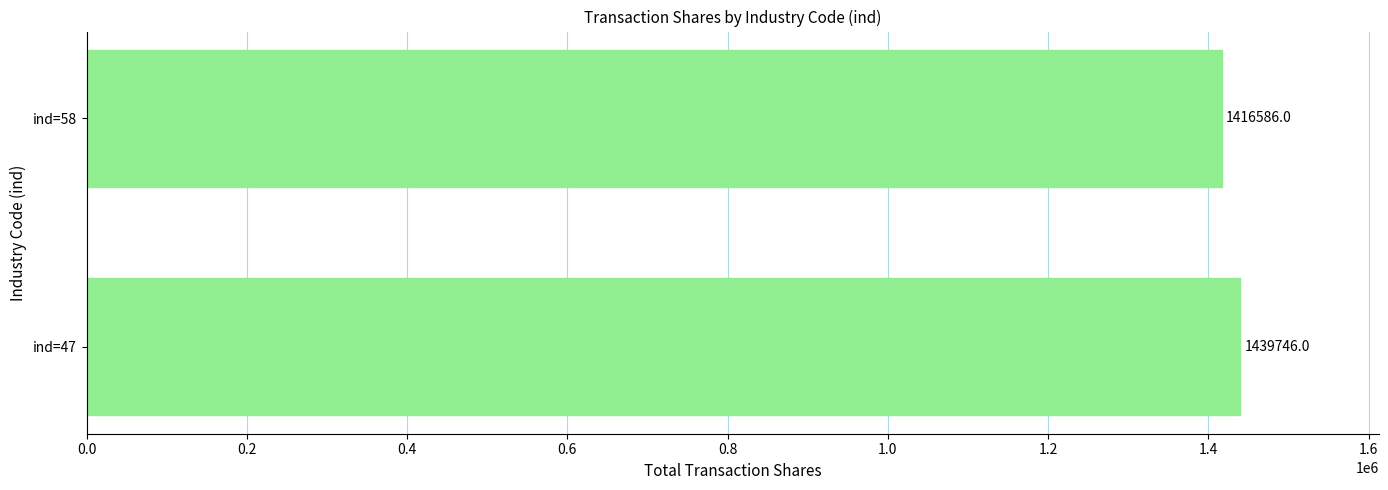

Rank the categories by value from highest to lowest.

ind=47, ind=58